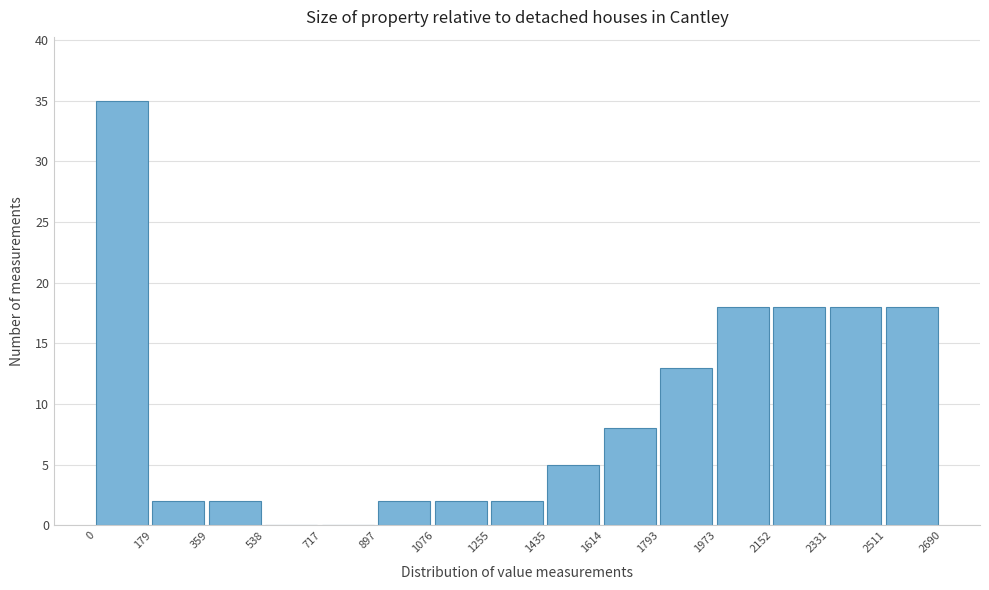

Over which range of the x-axis is the bar tallest?

0 to 179